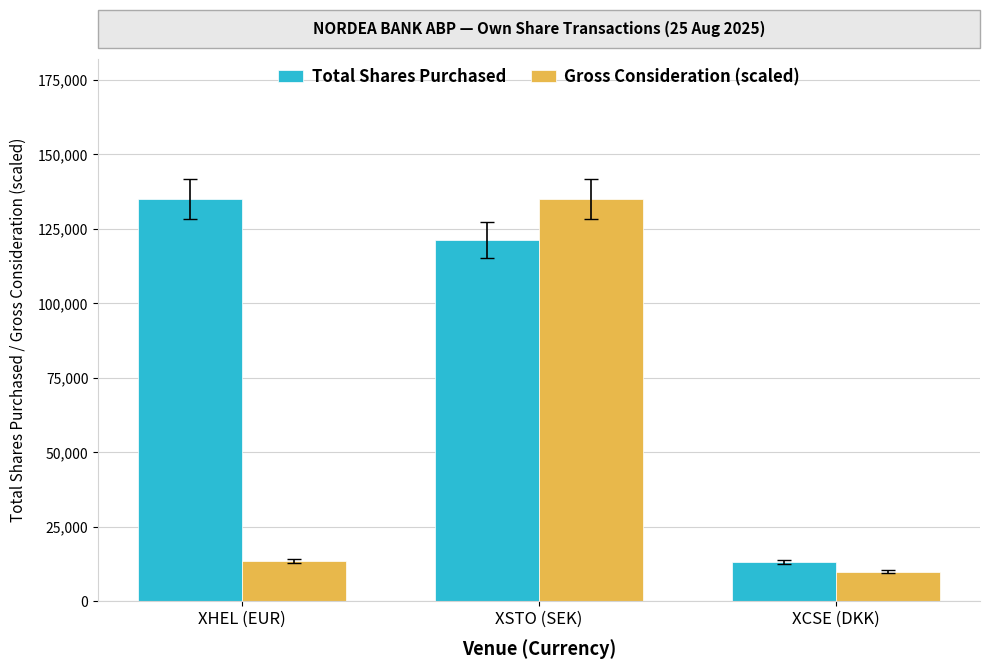

What is the label of the 1st bar from the right?

XCSE (DKK)